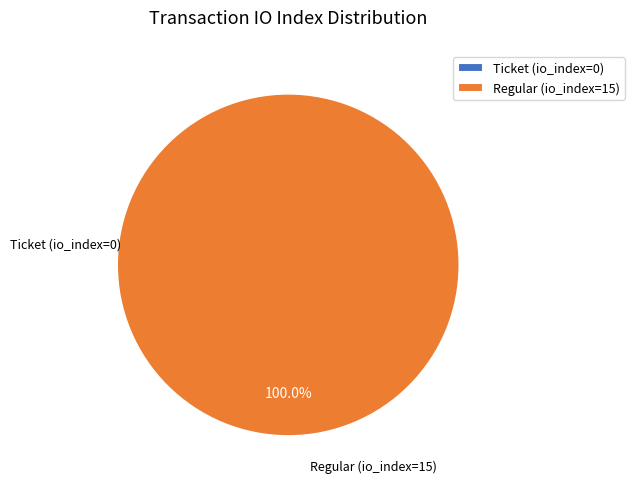

Is Ticket (io_index=0) the majority of the pie?

No